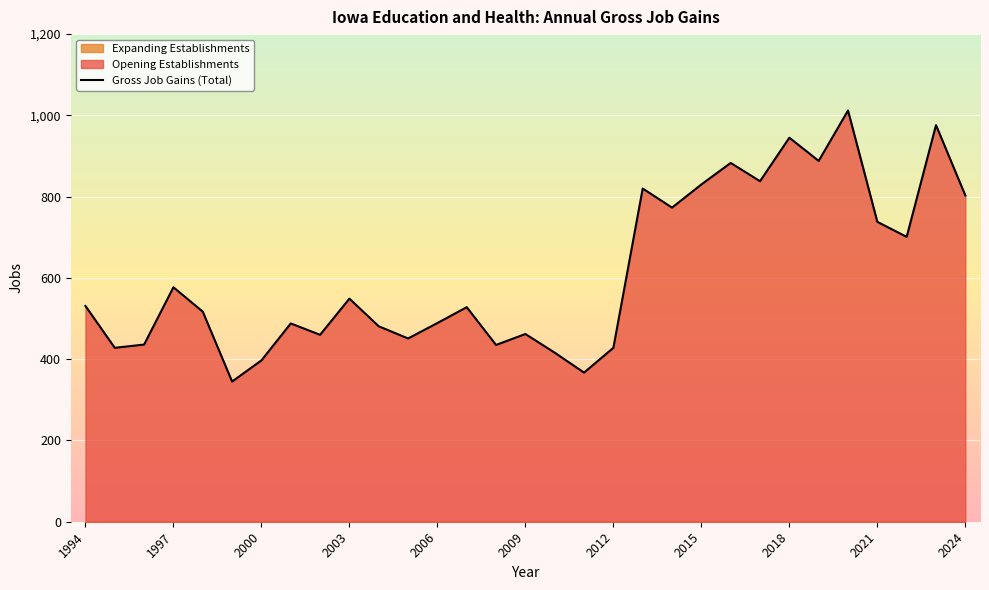

What is the maximum value for Gross Job Gains (Total)?

1012